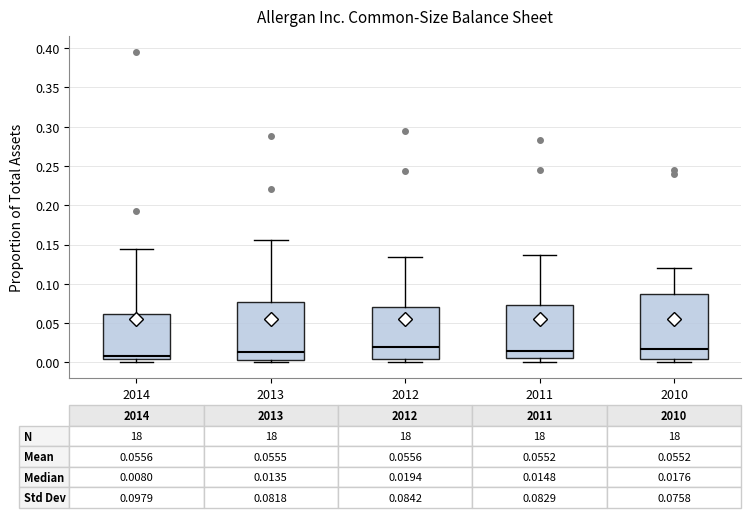

Which box is the tallest, from its lower edge to its upper edge?

2010